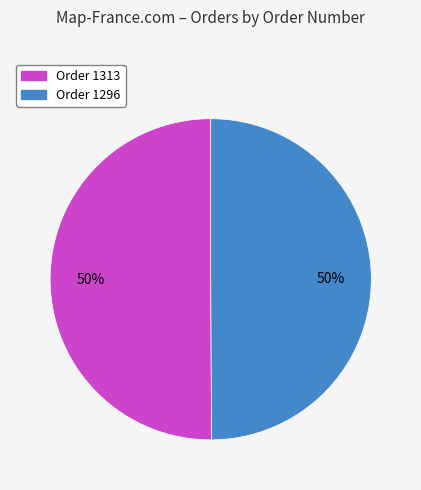

To the nearest percent, what is the average slice percentage?

50%